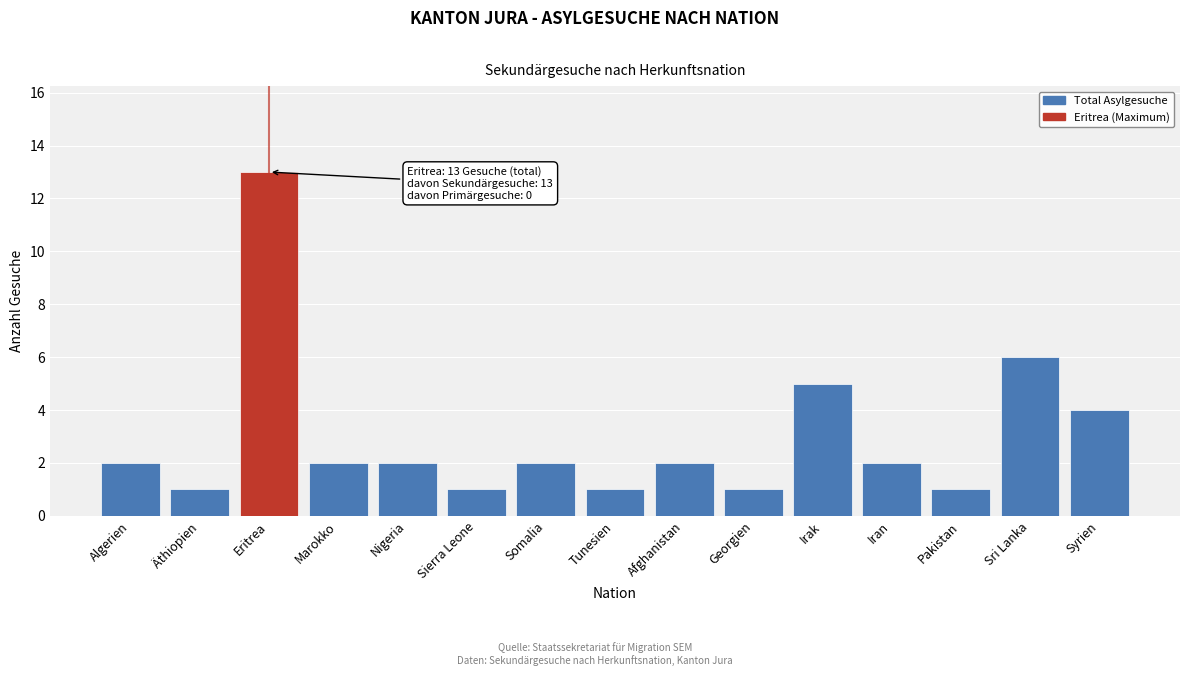

Reading left to right, transcribe all the data shown in this chart.

Algerien=2	Äthiopien=1	Eritrea=13	Marokko=2	Nigeria=2	Sierra Leone=1	Somalia=2	Tunesien=1	Afghanistan=2	Georgien=1	Irak=5	Iran=2	Pakistan=1	Sri Lanka=6	Syrien=4